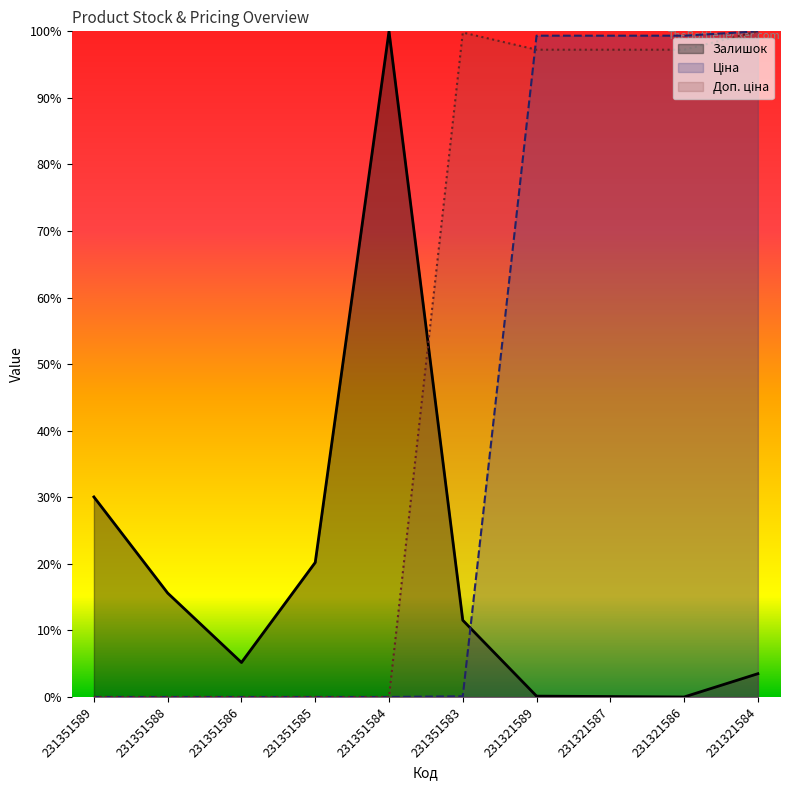

Reading left to right, extract all data points from this chart.

Залишок: 231351589=30.1	231351588=15.6	231351586=5.2	231351585=20.2	231351584=100.0	231351583=11.5	231321589=0.1	231321587=0.1	231321586=0.0	231321584=3.5
Ціна: 231351589=0.0	231351588=0.0	231351586=0.0	231351585=0.0	231351584=0.0	231351583=0.1	231321589=99.3	231321587=99.3	231321586=99.3	231321584=100.0
Доп. ціна: 231351589=0.0	231351588=0.0	231351586=0.0	231351585=0.0	231351584=0.0	231351583=99.8	231321589=97.2	231321587=97.2	231321586=97.2	231321584=100.0